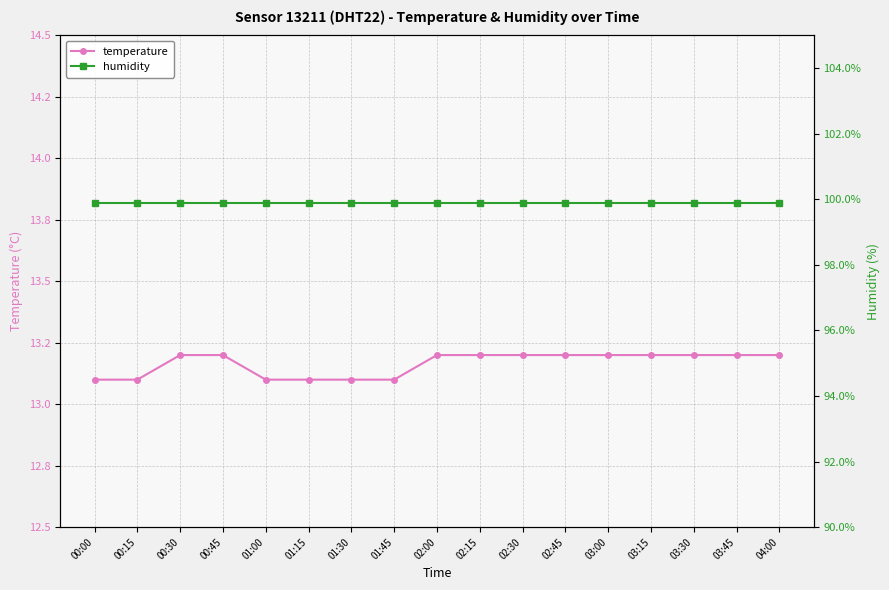

What is the maximum value for temperature?

13.2